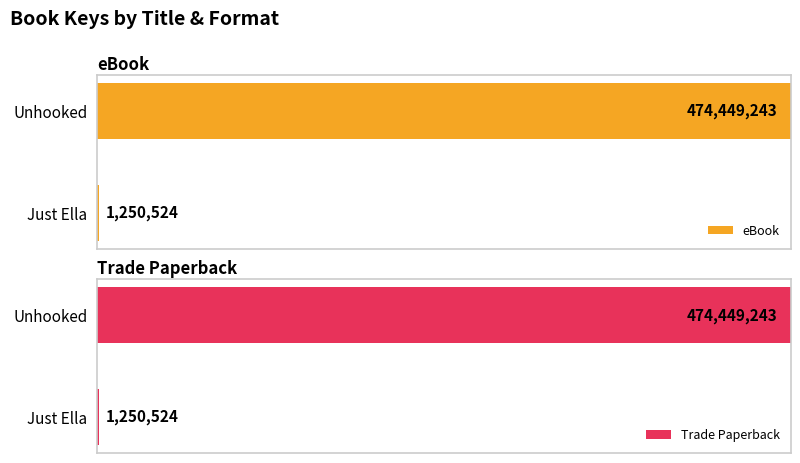

The value of Trade Paperback at Just Ella is 1250524. True or false?

True